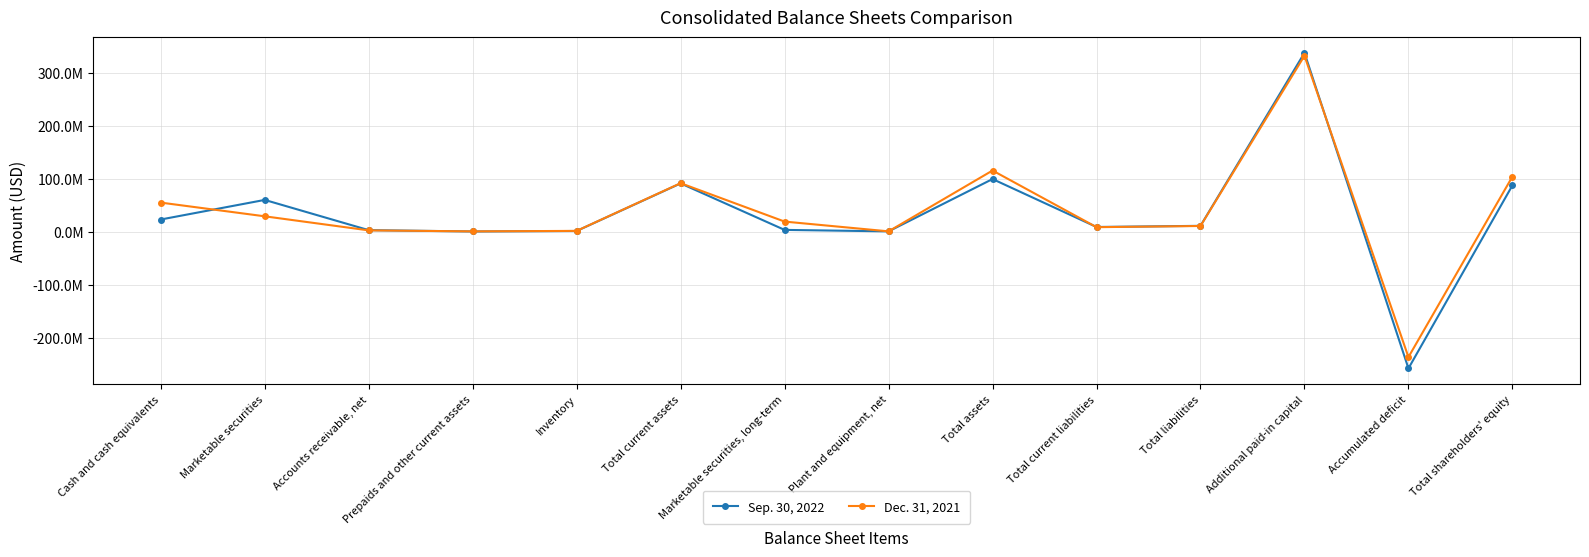

Reading left to right, transcribe all the data shown in this chart.

Sep. 30, 2022: Cash and cash equivalents=23613000	Marketable securities=60559000	Accounts receivable, net=3553000	Prepaids and other current assets=1041000	Inventory=1960000	Total current assets=91720000	Marketable securities, long-term=4012000	Plant and equipment, net=1226000	Total assets=99932000	Total current liabilities=9513000	Total liabilities=11674000	Additional paid-in capital=337995000	Accumulated deficit=-257235000	Total shareholders' equity=87986000
Dec. 31, 2021: Cash and cash equivalents=55511000	Marketable securities=29649000	Accounts receivable, net=3118000	Prepaids and other current assets=1213000	Inventory=2132000	Total current assets=92132000	Marketable securities, long-term=19692000	Plant and equipment, net=1262000	Total assets=116015000	Total current liabilities=9146000	Total liabilities=11391000	Additional paid-in capital=332484000	Accumulated deficit=-235923000	Total shareholders' equity=104624000